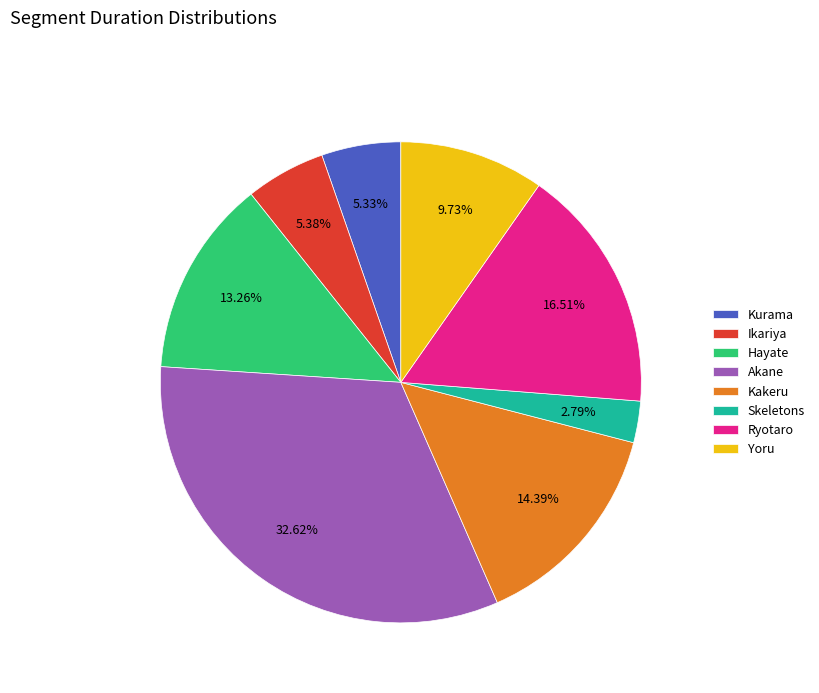

Approximately how many times larger is the value at Kakeru compared to Ryotaro?

0.9